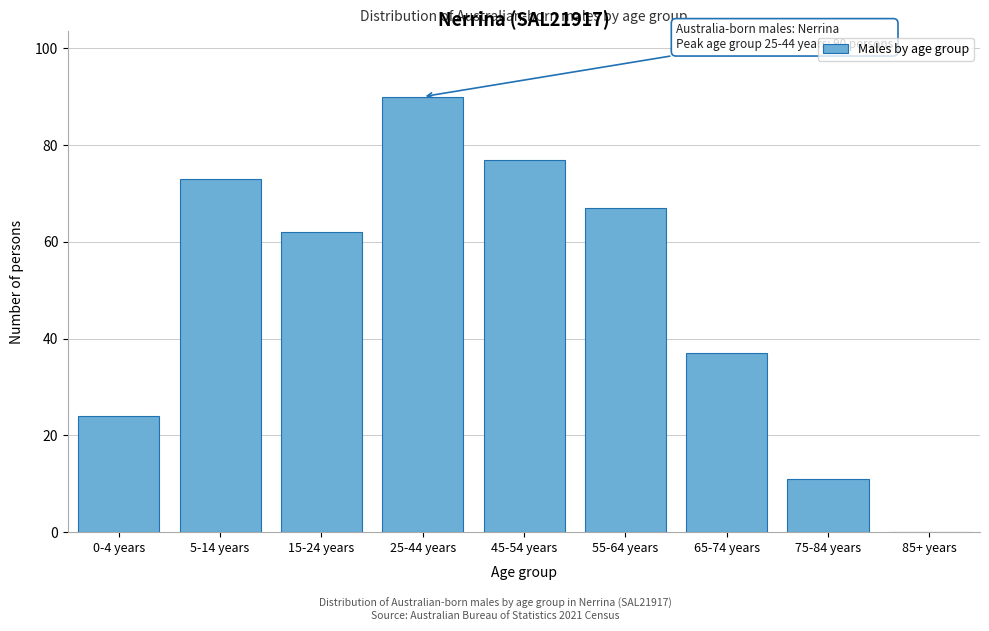

Reading right to left, extract all data points from this chart.

85+ years=0	75-84 years=11	65-74 years=37	55-64 years=67	45-54 years=77	25-44 years=90	15-24 years=62	5-14 years=73	0-4 years=24